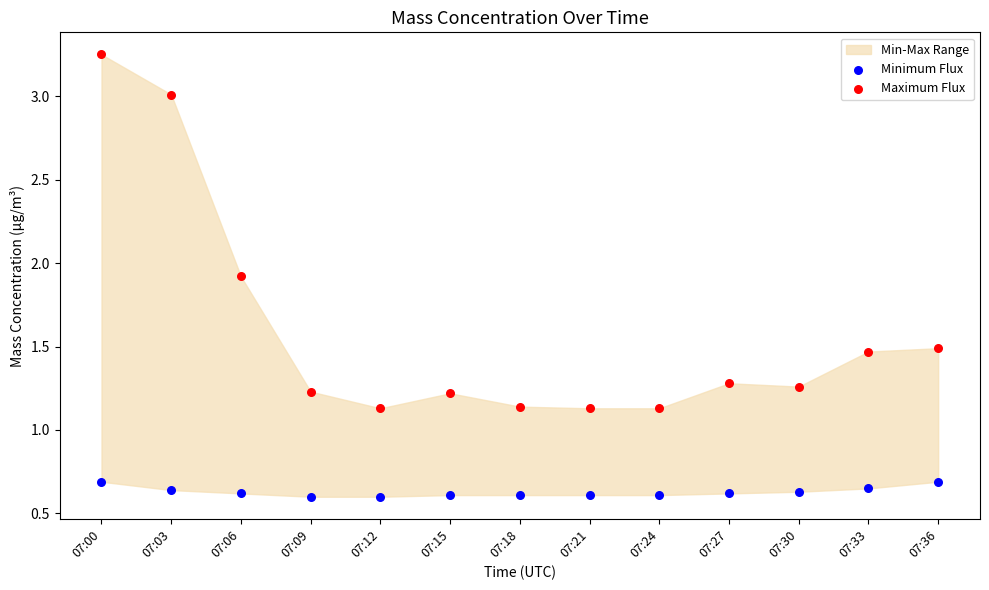

Which series reaches the maximum Y coordinate?

Maximum Flux